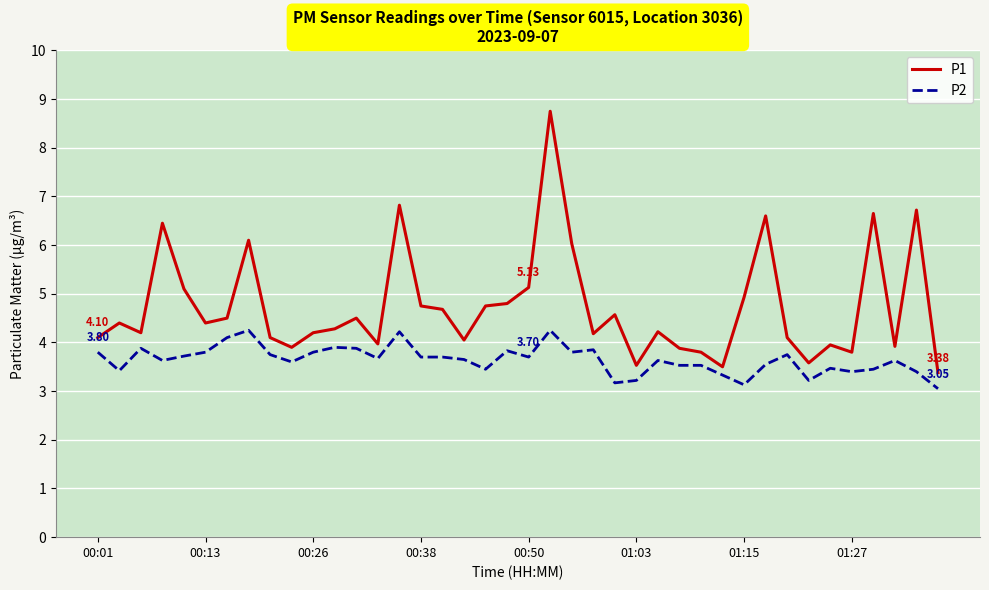

What is the sum of all P1 values?

189.3